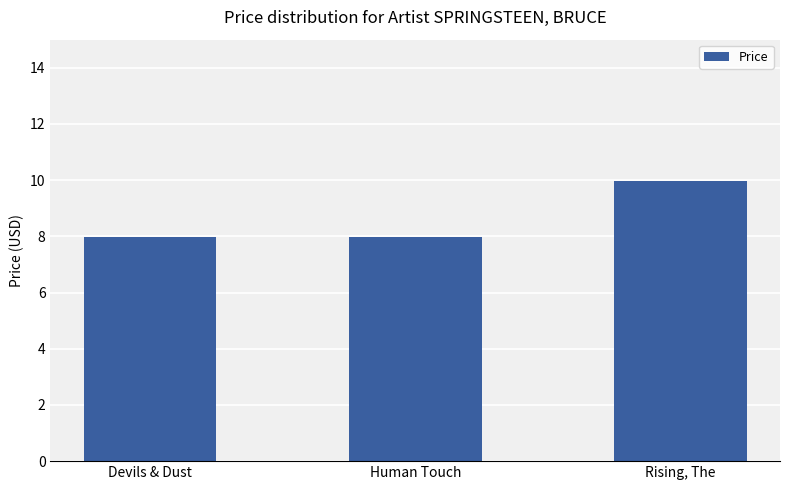

What is the ratio of the value at Devils & Dust to the value at Human Touch?

1.0